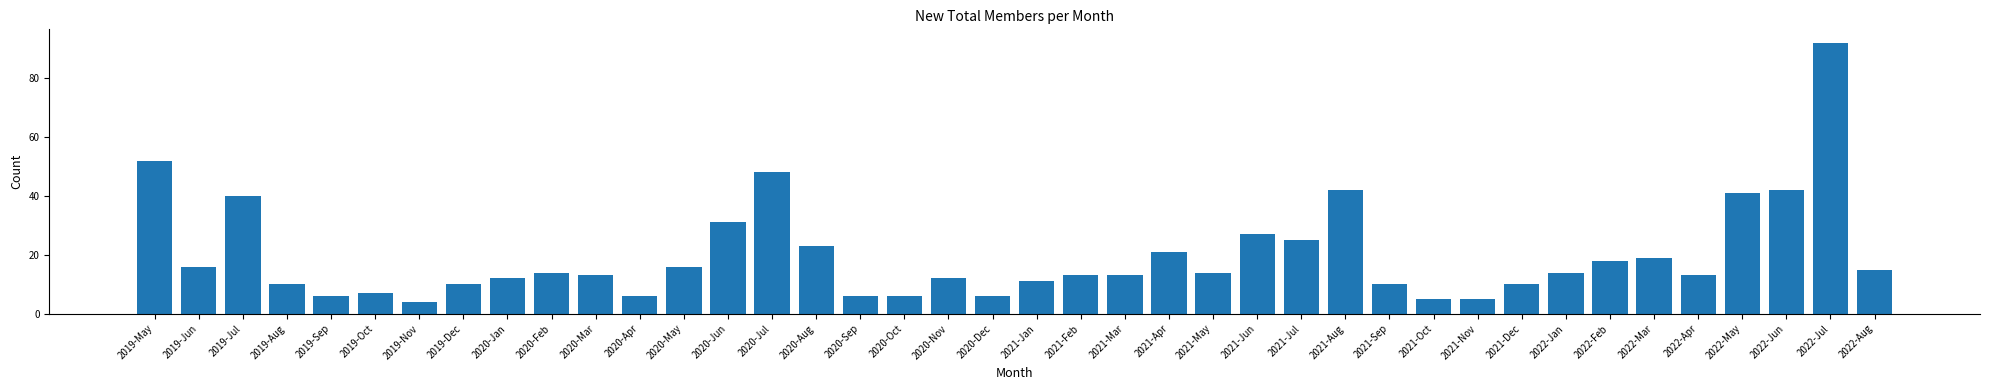

How many categories are shown in the chart?

40